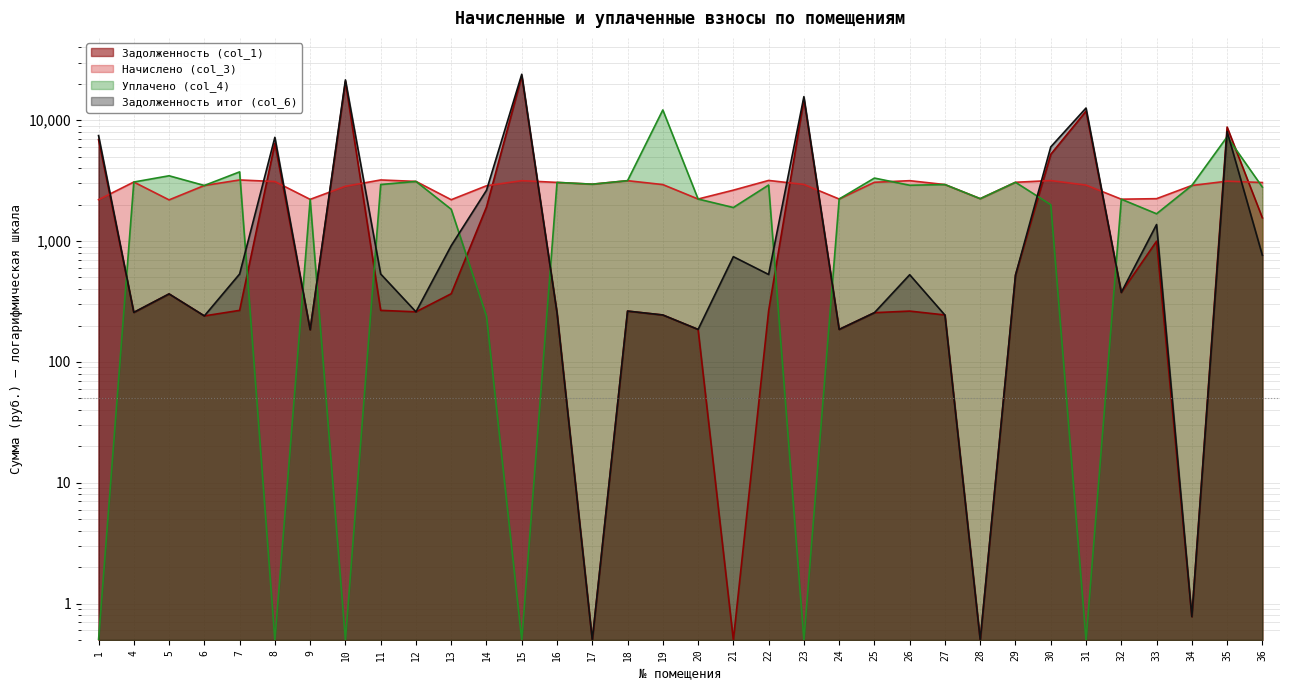

Between which two adjacent categories do Задолженность итог (col_6) and Начислено (col_3) first intersect?

1 and 4